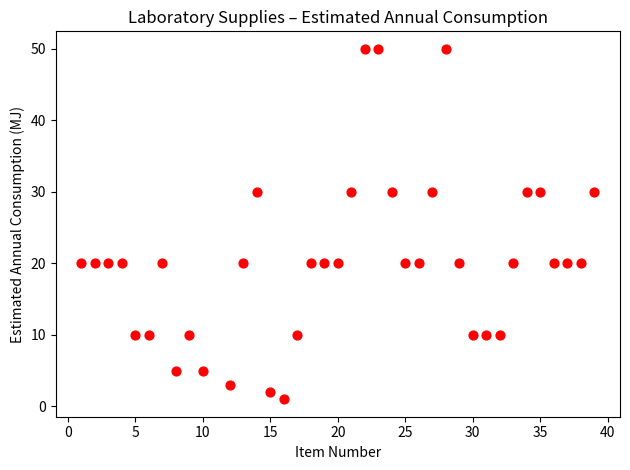

What is the range of X values (max minus min)?

38